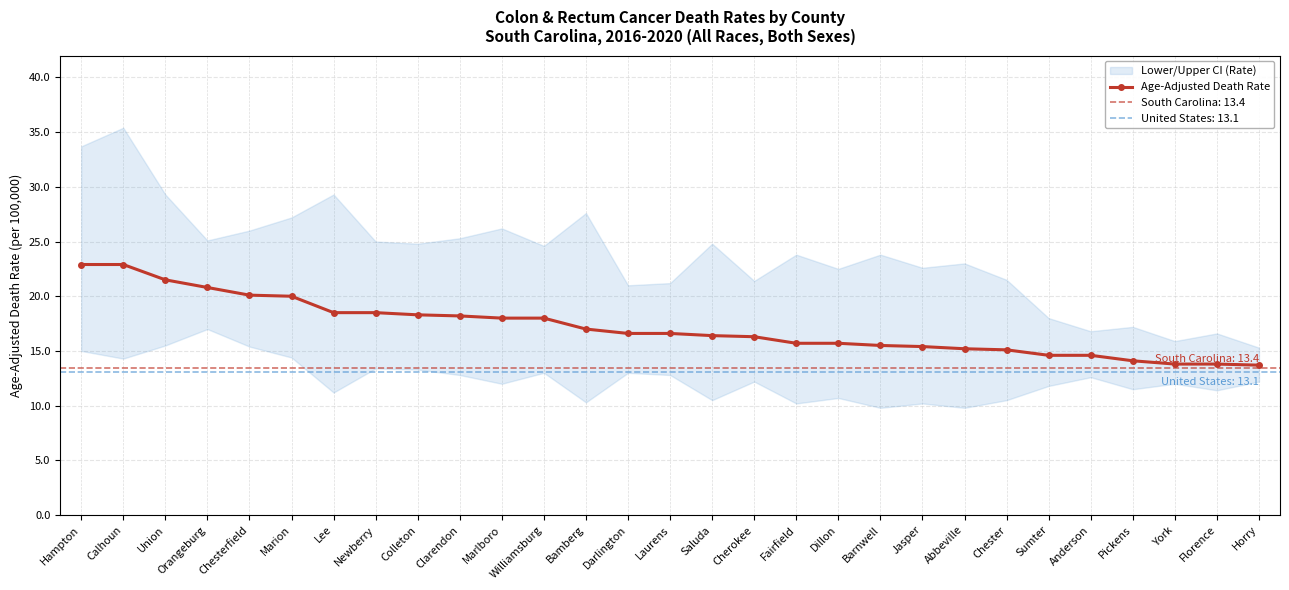

What is the change in value from Hampton to Darlington?

-6.3